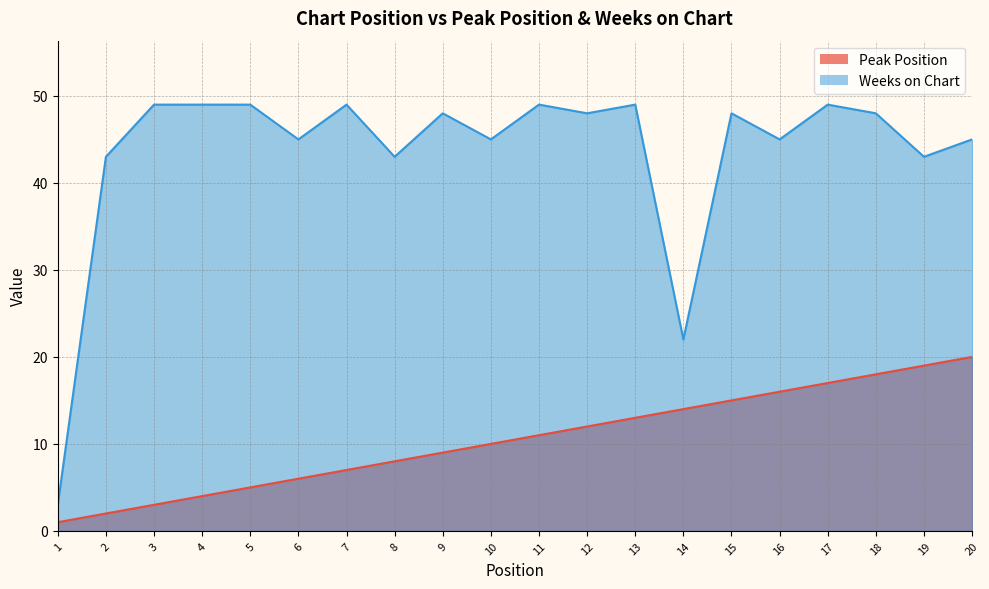

True or false: Weeks on Chart has more than 0 interior local peaks.

True